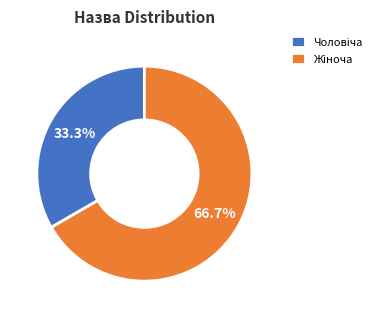

Is there a majority slice in this chart?

Yes